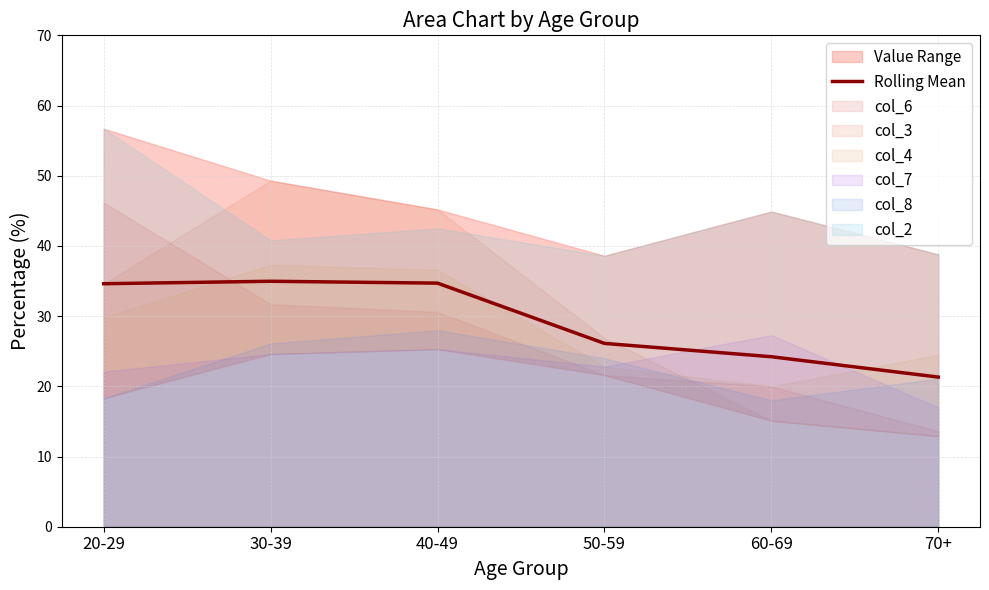

Reading right to left, transcribe all the data shown in this chart.

70+=21.3	60-69=24.2	50-59=26.1	40-49=34.7	30-39=35.0	20-29=34.6